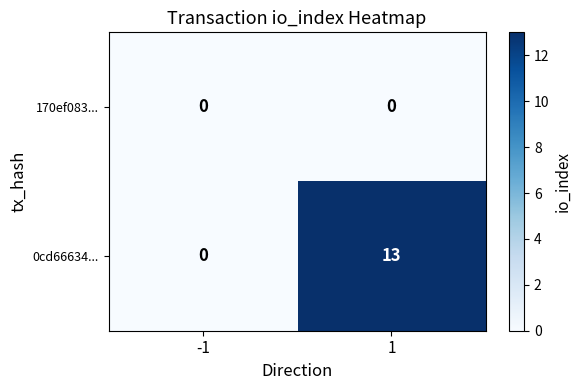

Which series has the largest total across all categories?

0cd66634...